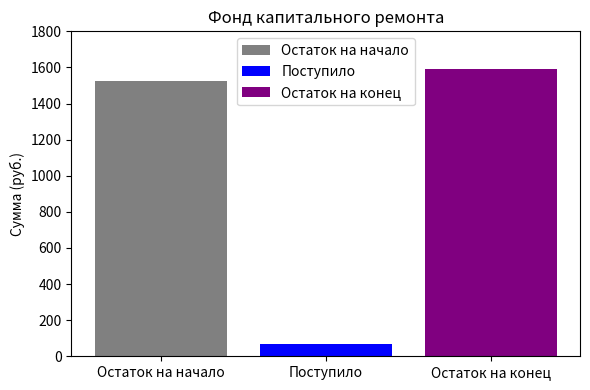

What value does the Поступило series have at Поступило?

65.9